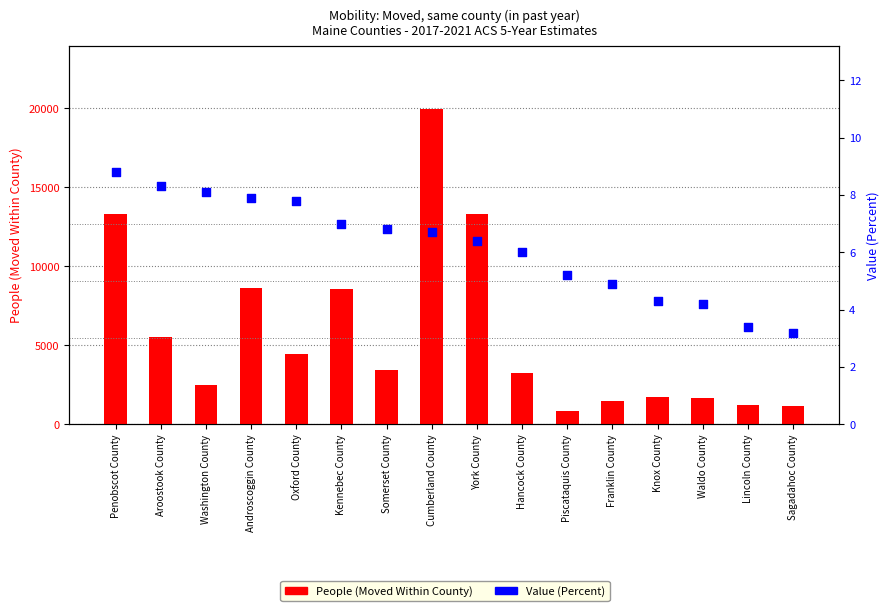

At how many categories does at least one series exceed 14953?

1